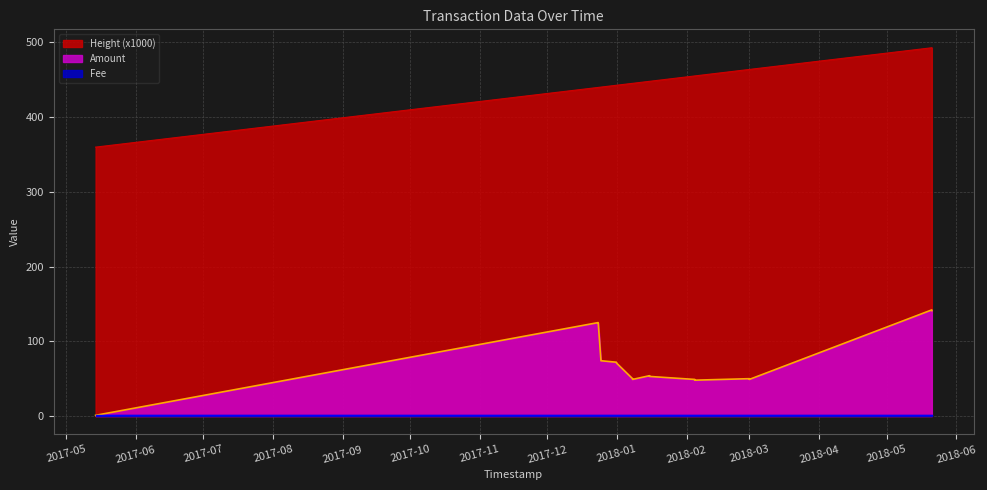

Which series has the largest range (max minus min)?

Amount